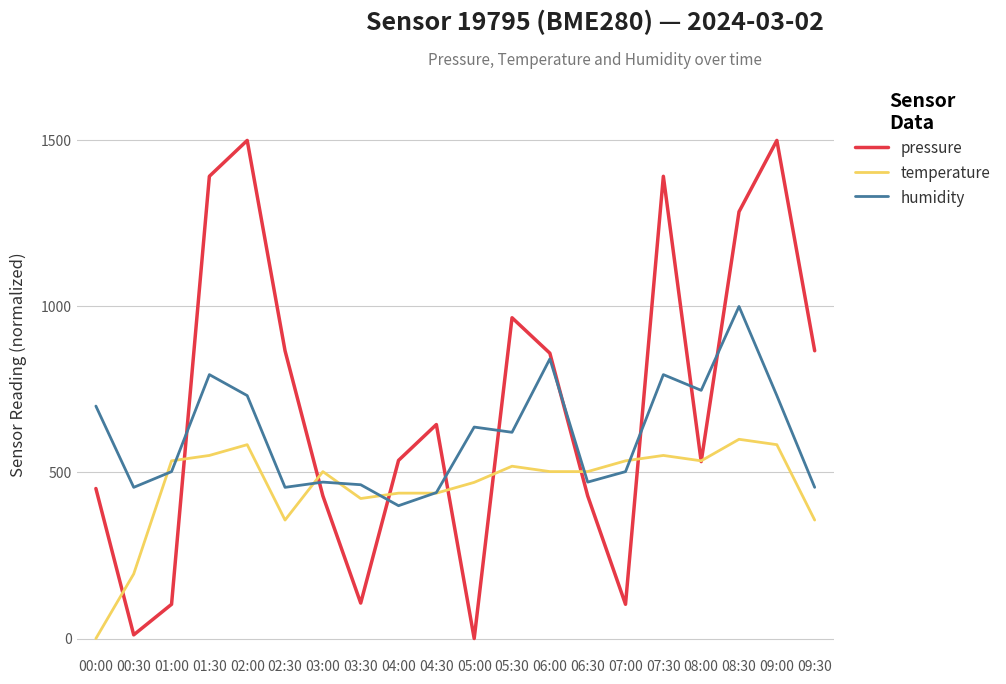

In humidity, how many points are lower than both neighbors (excluding endpoints)?

6